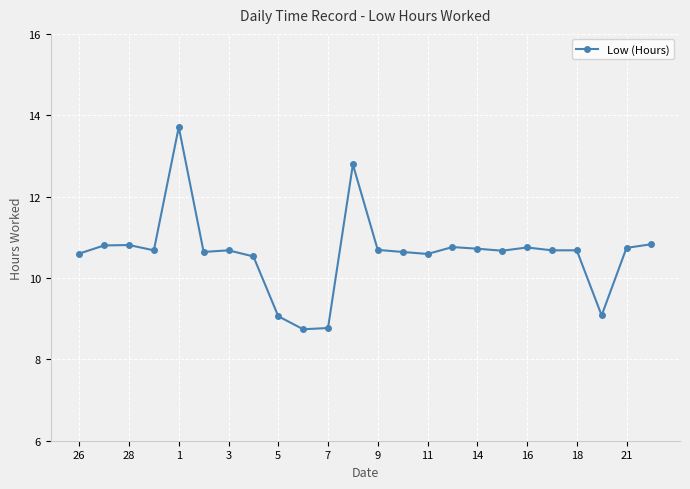

What is the value of the 22nd point from the left?

9.1